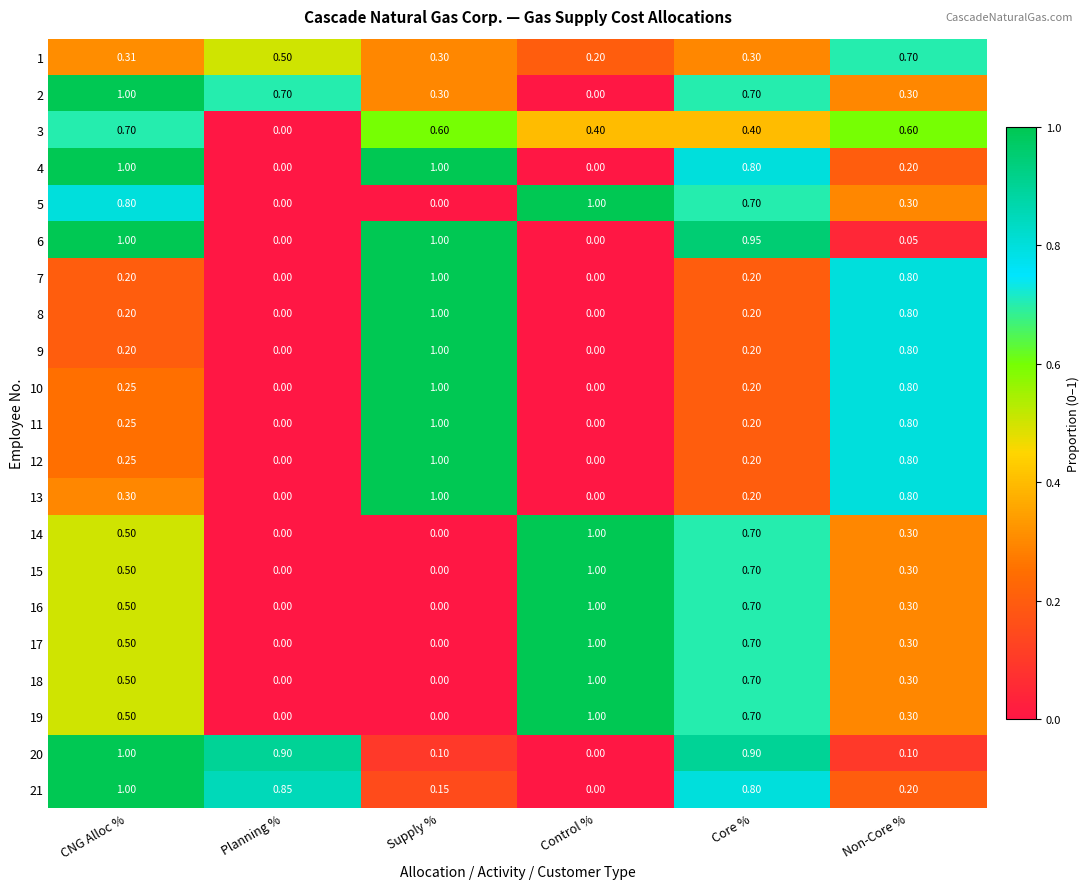

Where is 21 nearest to the value 0?

Control %